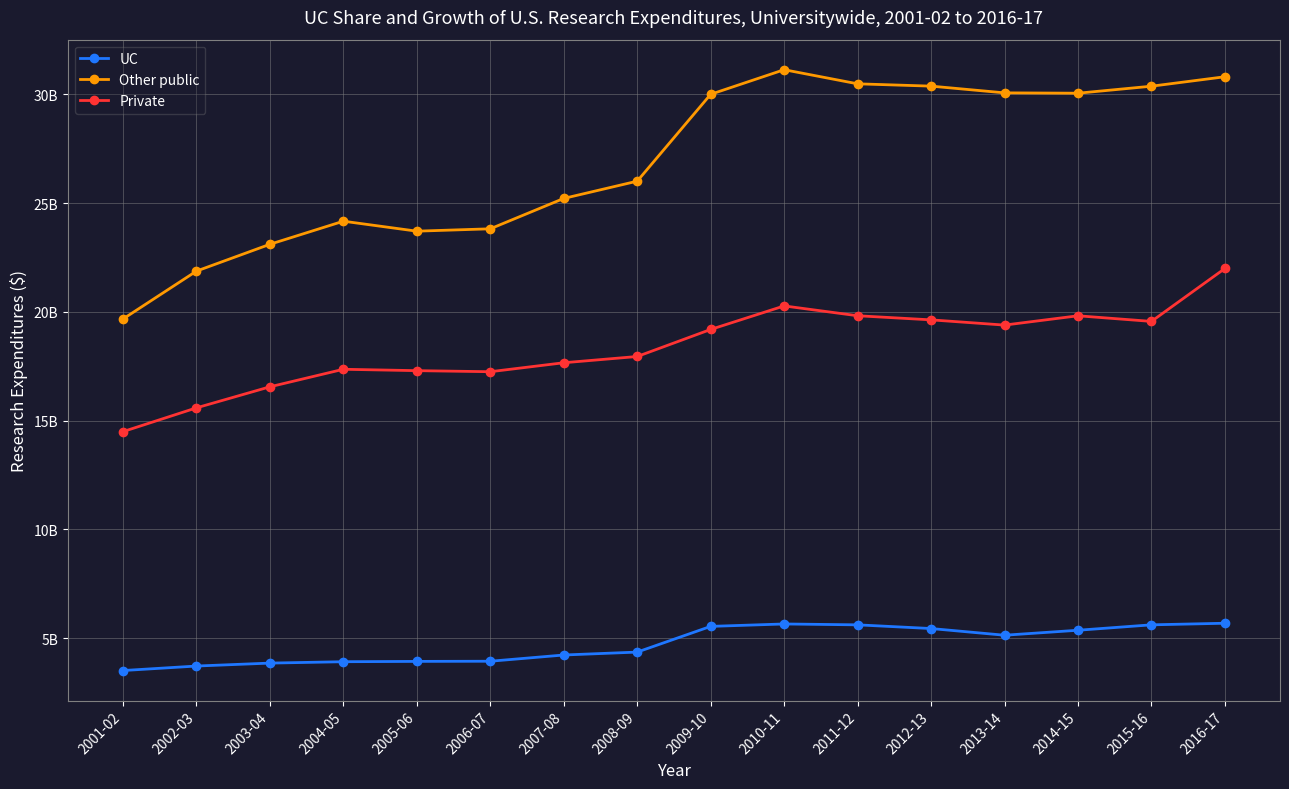

True or false: Other public and UC cross at least once.

False